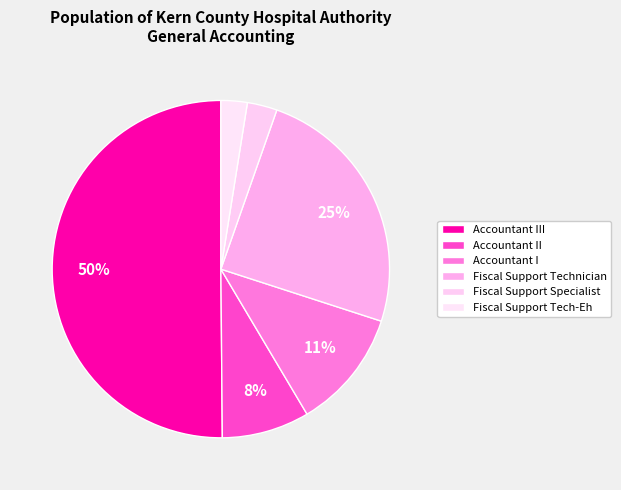

Count the number of slices in the pie.

6